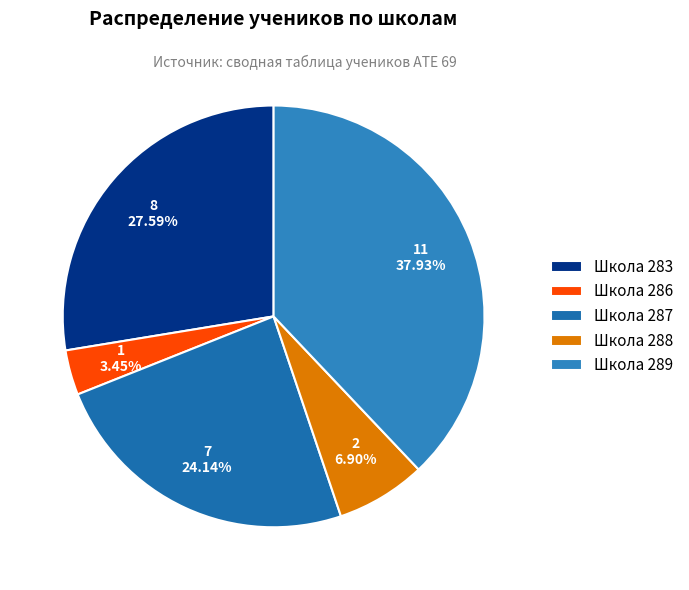

Count the number of slices in the pie.

5